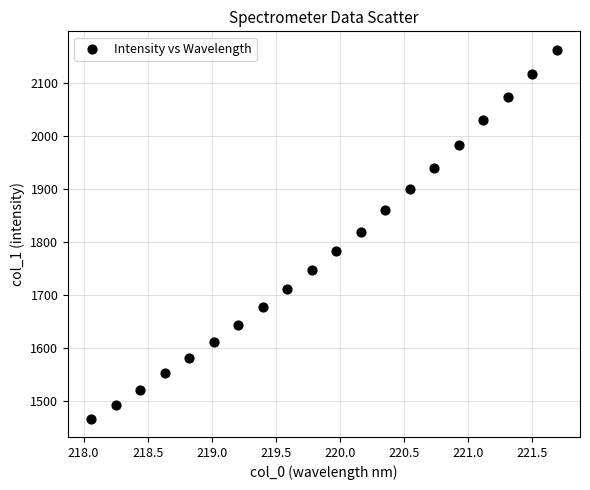

What is the range of Y values (max minus min)?

695.9